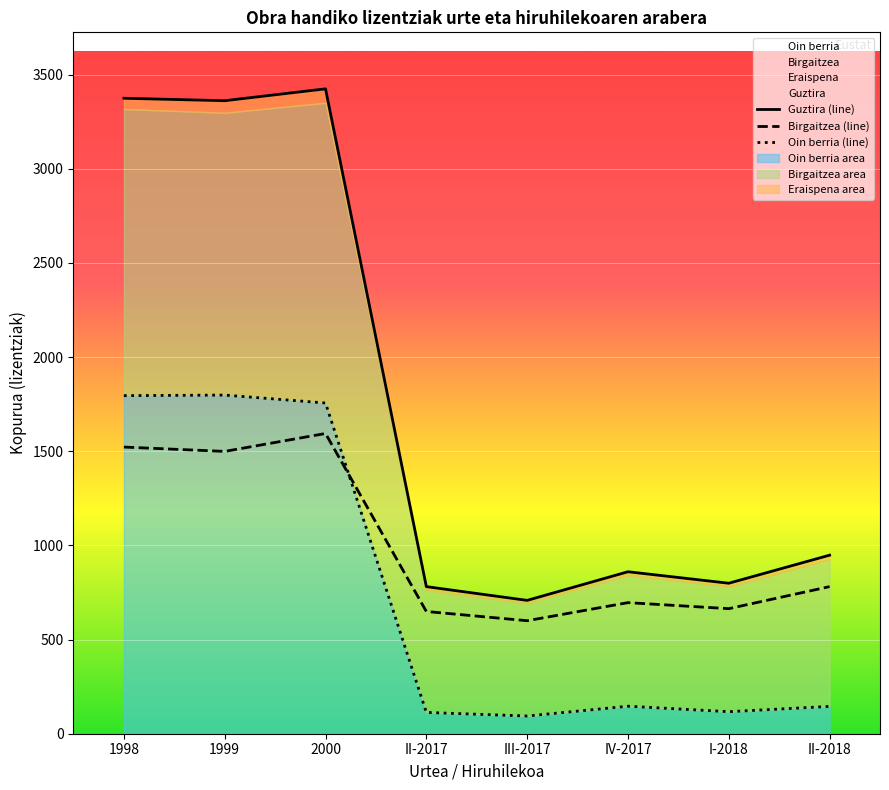

Reading right to left, transcribe all the data shown in this chart.

Guztira (line): 948	799	860	708	781	3424	3361	3374
Birgaitzea (line): 781	664	696	600	649	1594	1499	1522
Oin berria (line): 145	117	146	94	113	1756	1798	1795